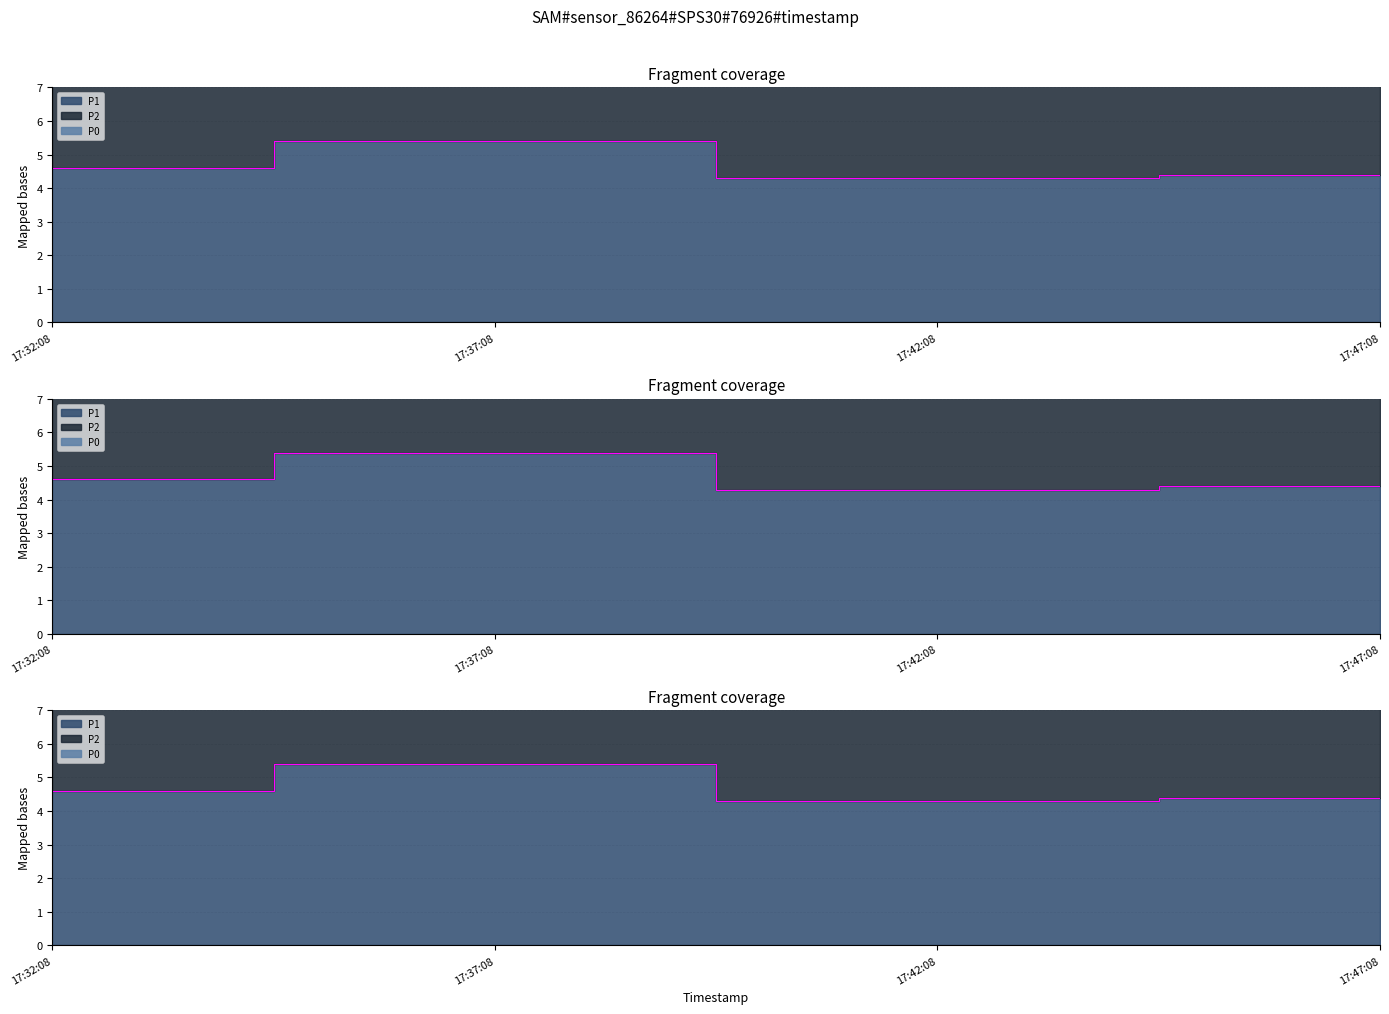

What is the sum of the P1 values at 17:37:08 and 17:32:08?

10.0